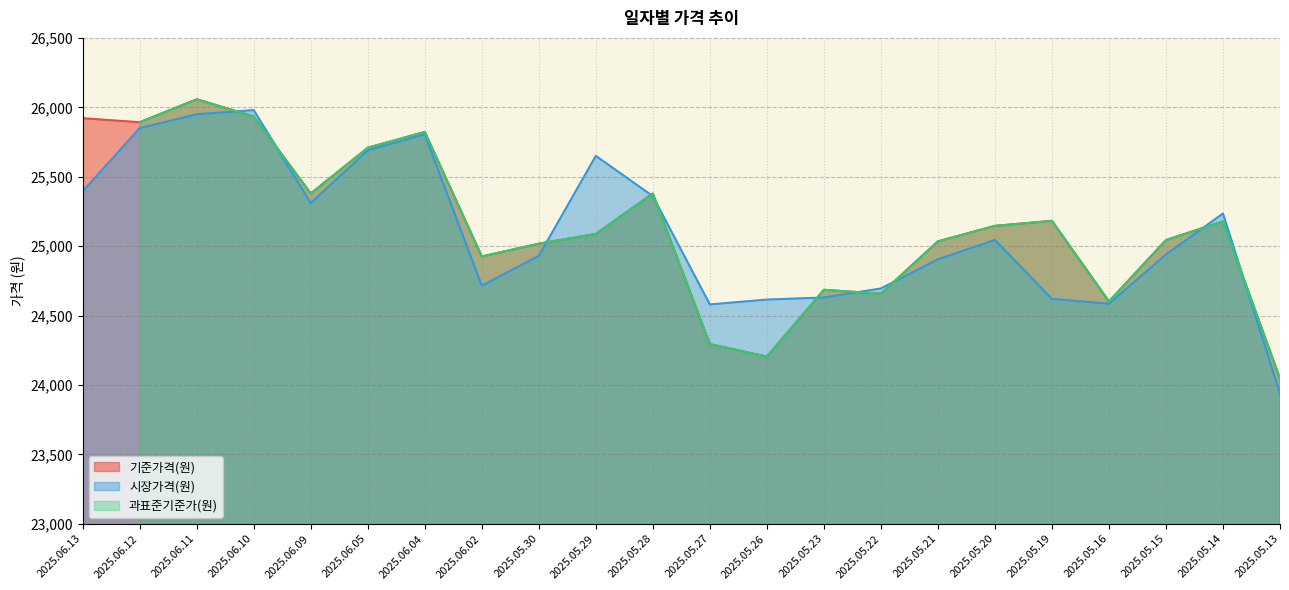

Which series has the largest range (max minus min)?

시장가격(원)